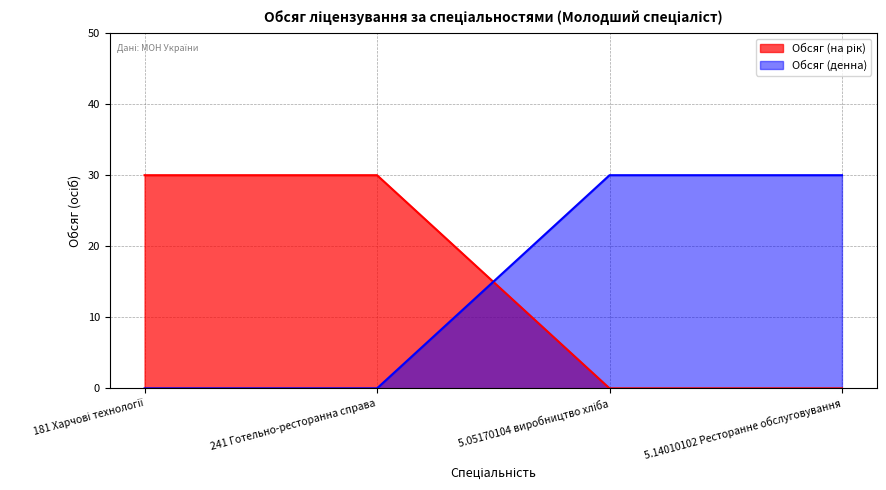

True or false: Обсяг (денна) has a value of 30 at 5.14010102 Ресторанне обслуговування.

True